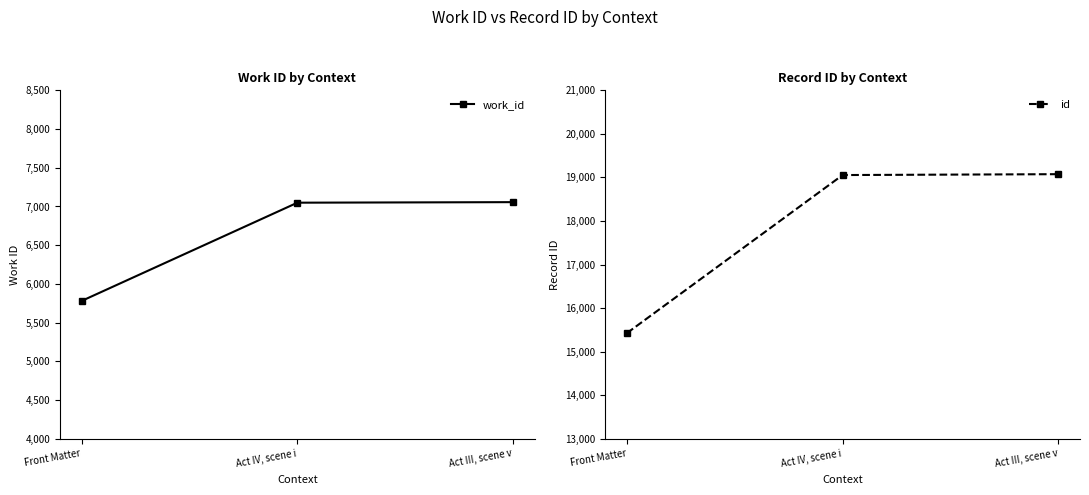

Reading right to left, transcribe all the data shown in this chart.

work_id: 7056	7049	5780
id: 19075	19055	15425